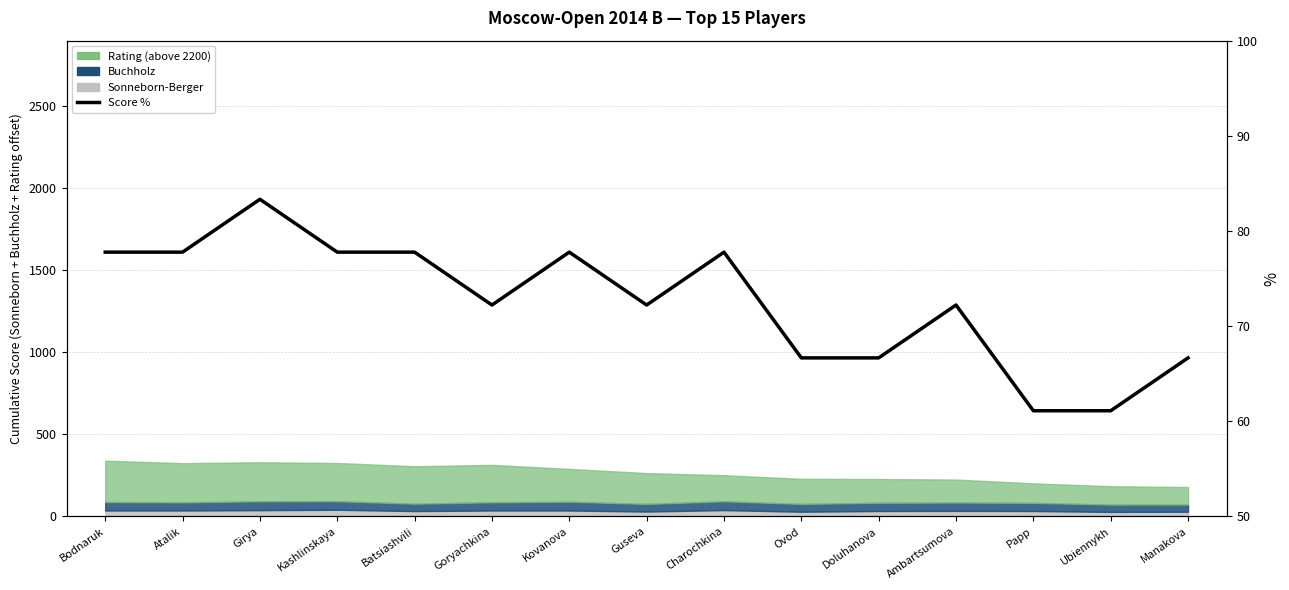

Which has a higher value, Guseva or Batsiashvili?

Batsiashvili